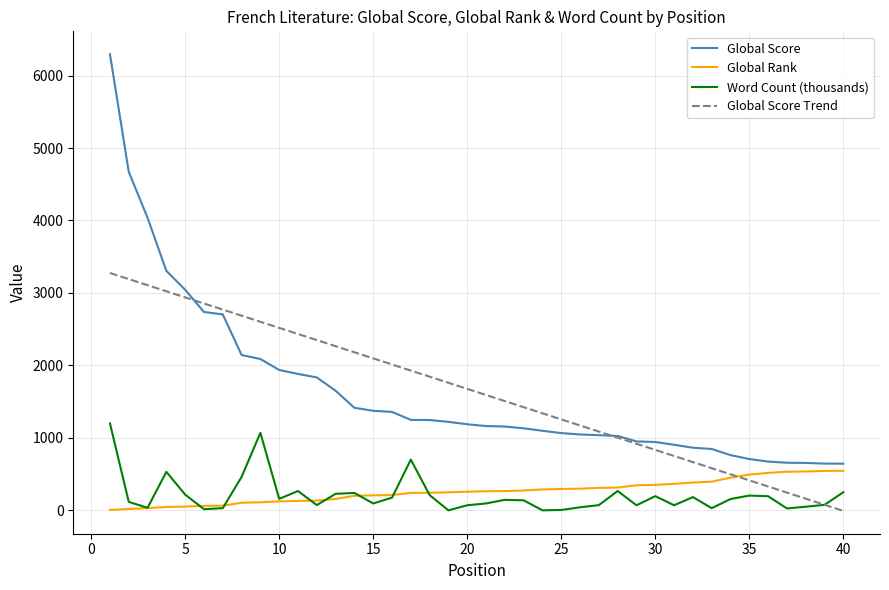

Rank the series by their maximum value, from lowest to highest.

Global Rank, Word Count (thousands), Global Score Trend, Global Score